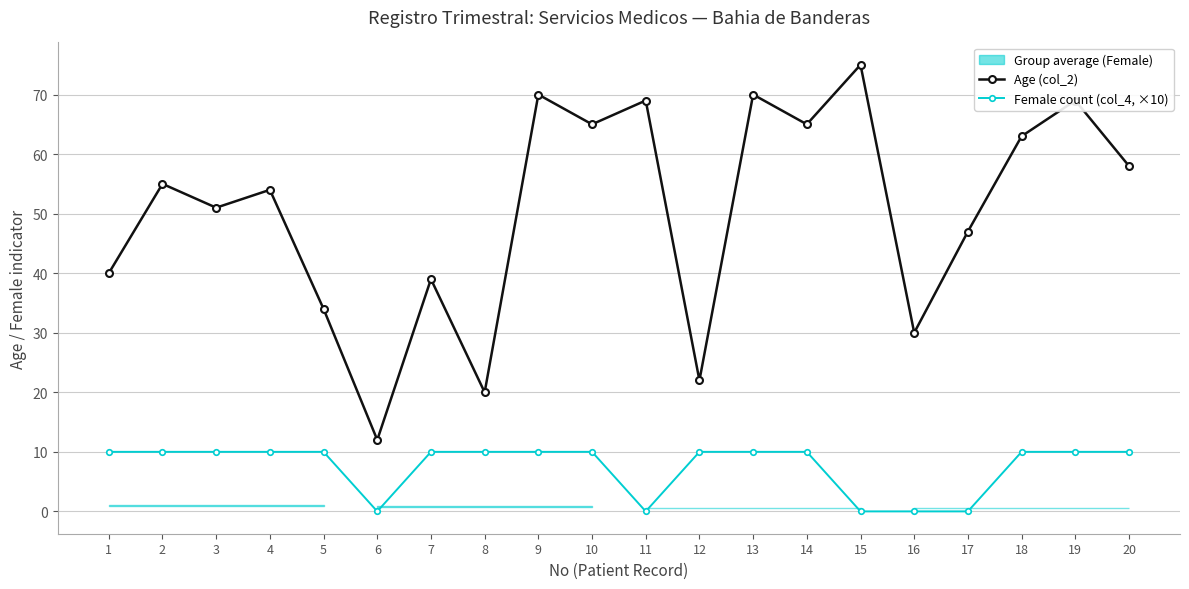

True or false: Age (col_2) and Female count (col_4, ×10) intersect in this chart.

False